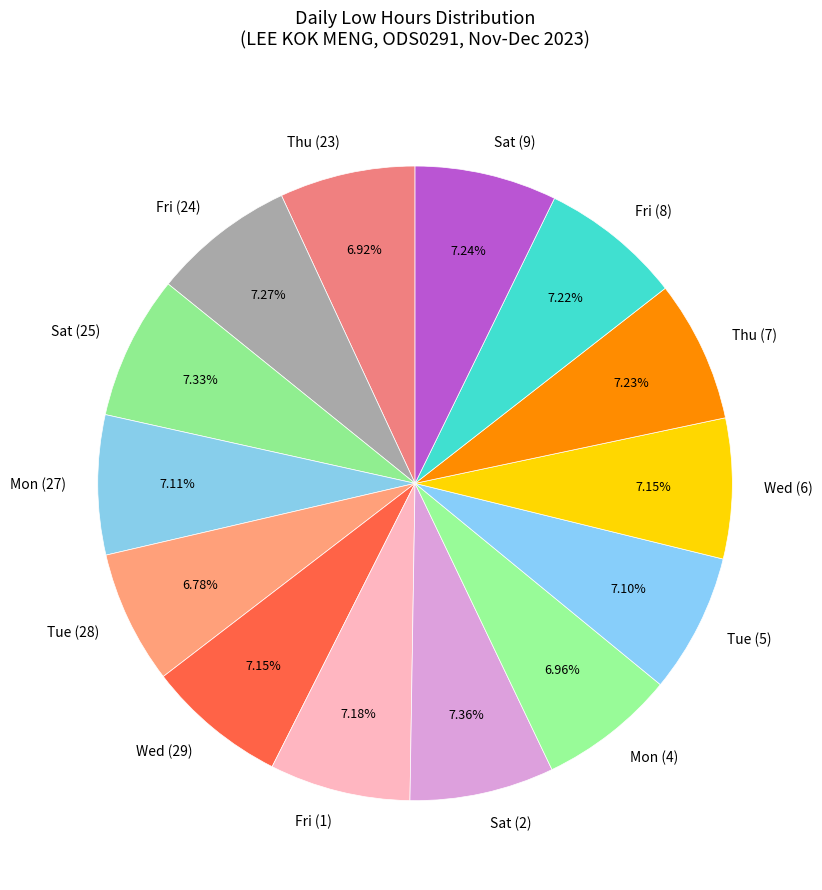

What is the ratio of the value at Mon (27) to the value at Sat (2)?

1.0